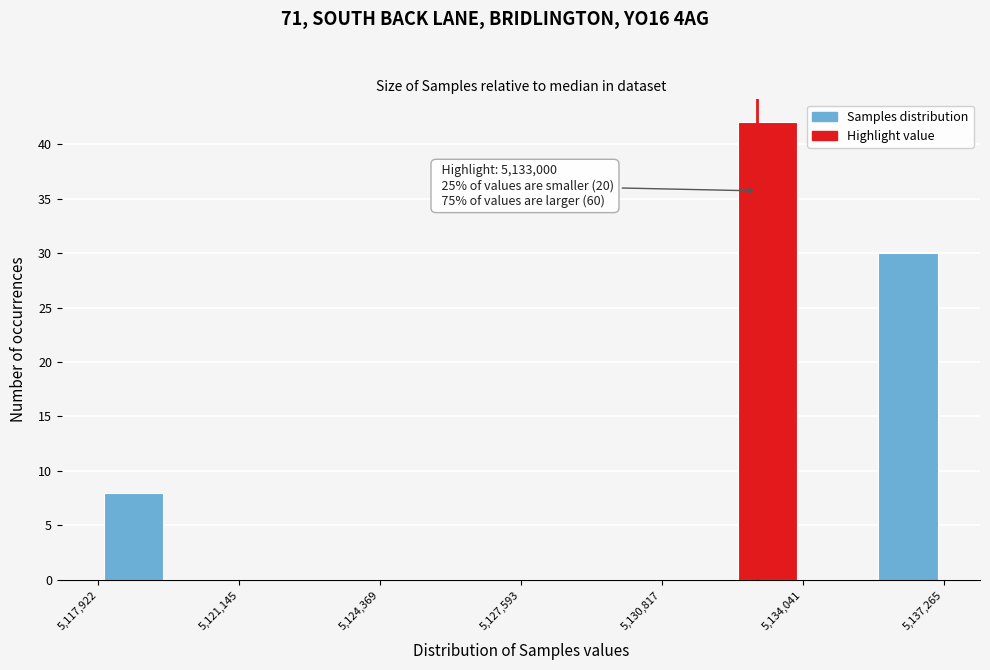

Read against the x-axis, roughly where is the centre of the tallest bar?

5133000